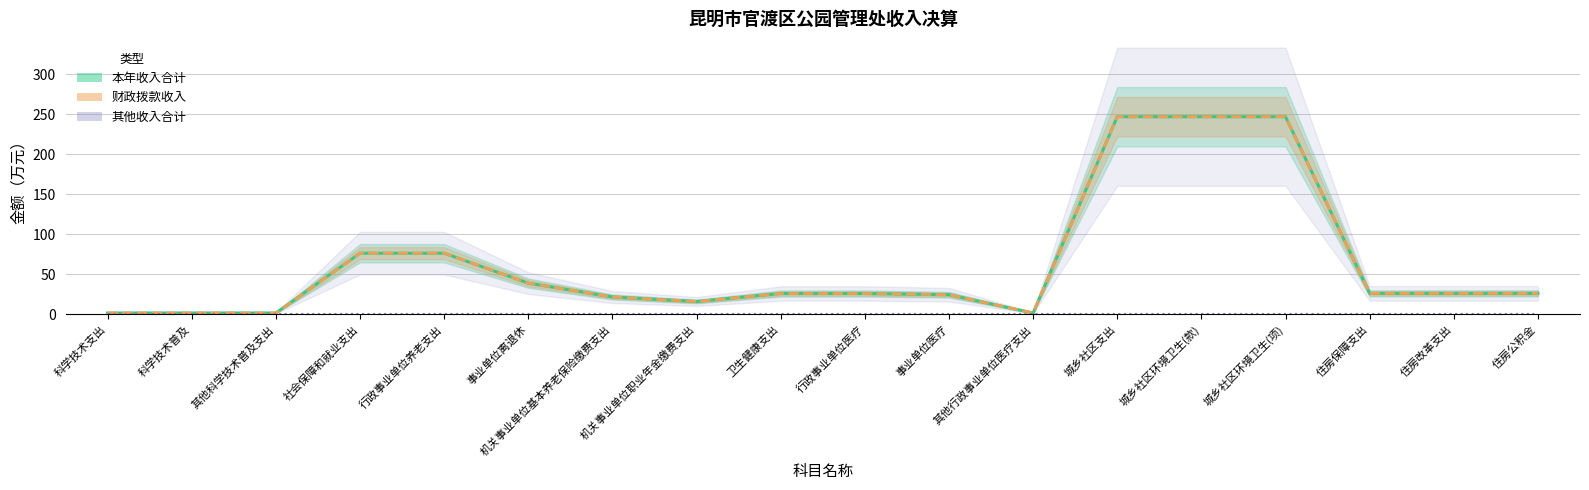

What is the value of the 本年收入合计 point at the 15th from the left?

246.9